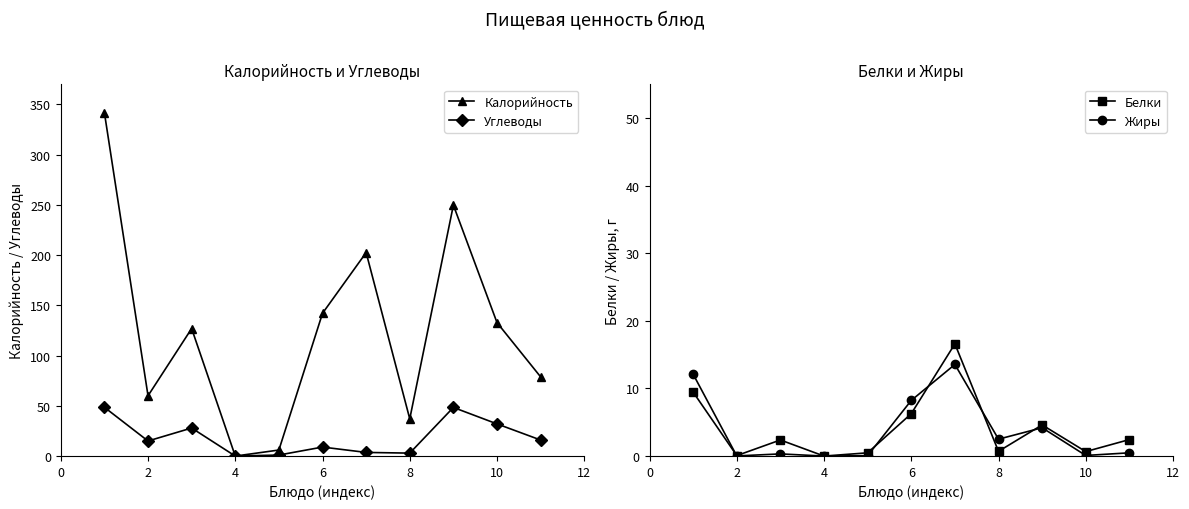

True or false: Углеводы has more than 1 interior local peaks.

True